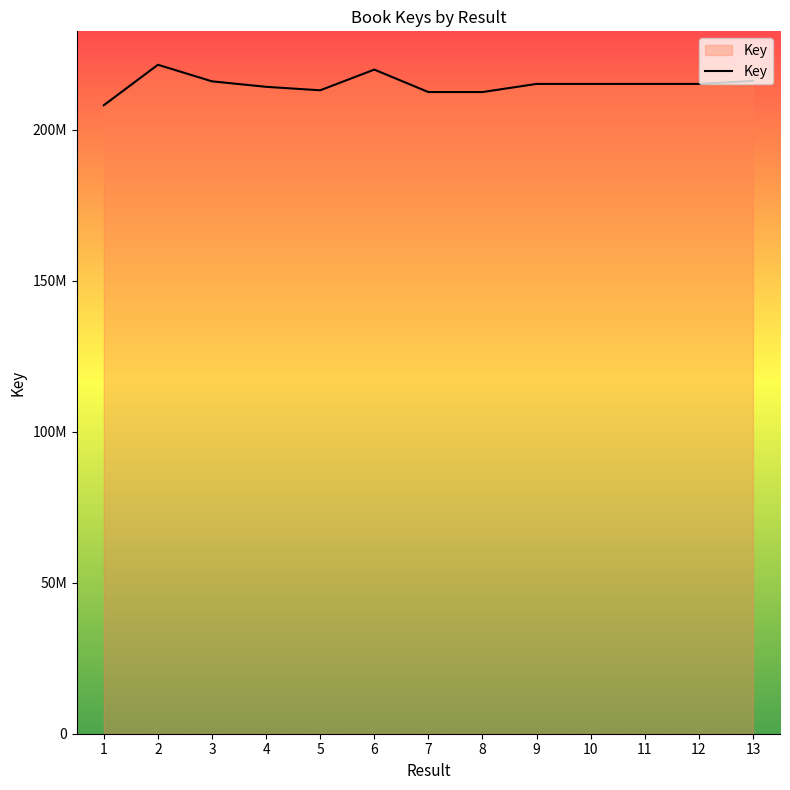

Does the chart have visible grid lines?

No